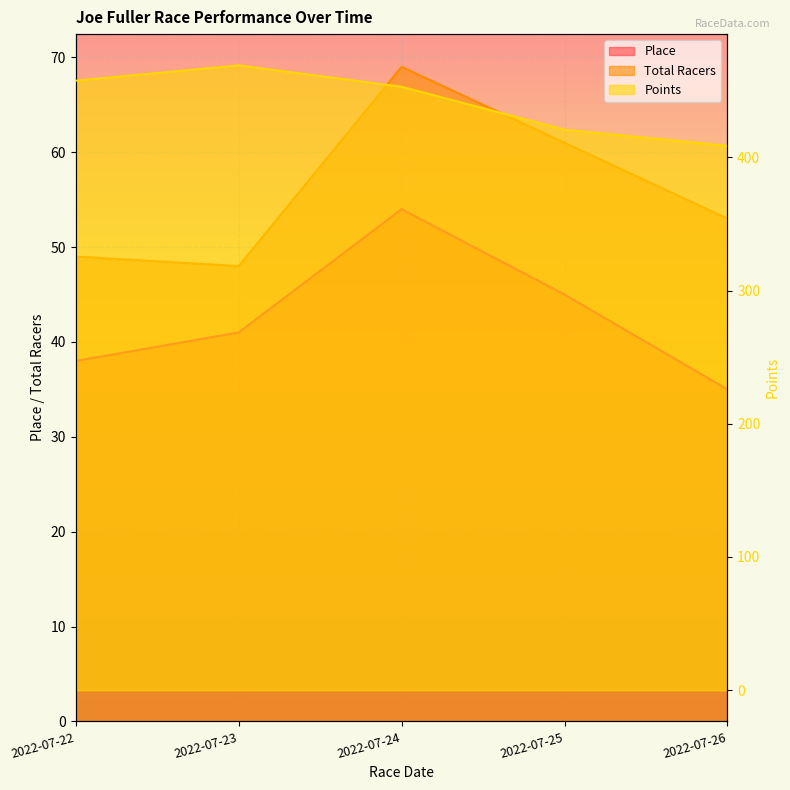

What is the average value of the Place series?

42.6